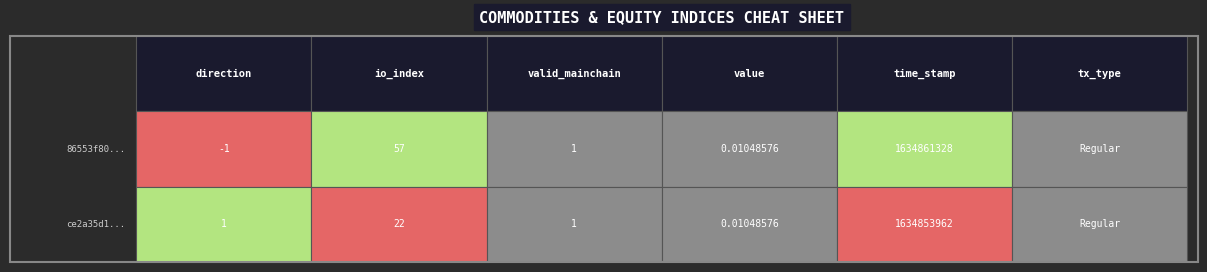

Count the 86553f8073b7e5aeef9e9c1e43050681aaf1358 values in the range -1 to 57.

2